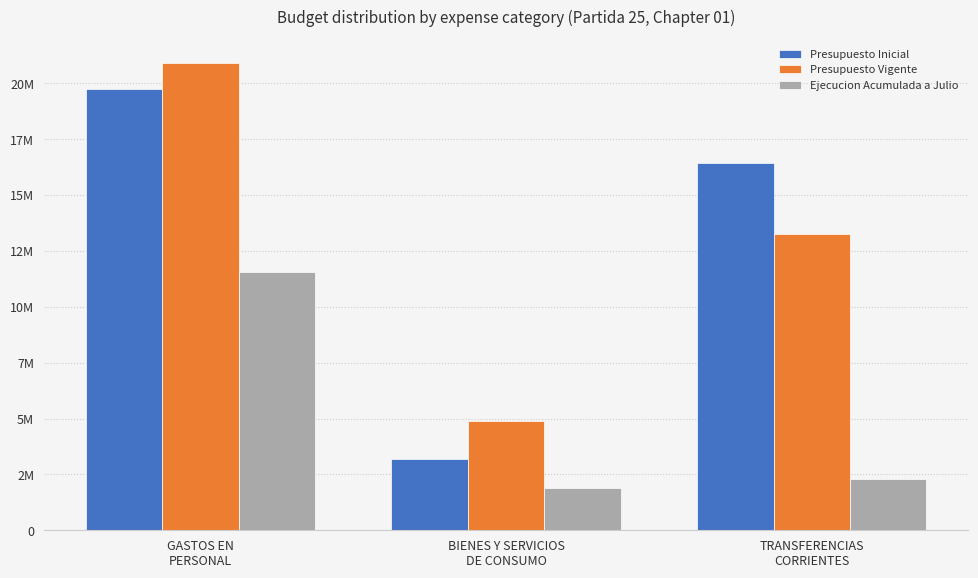

Does the chart contain stacked bars?

No